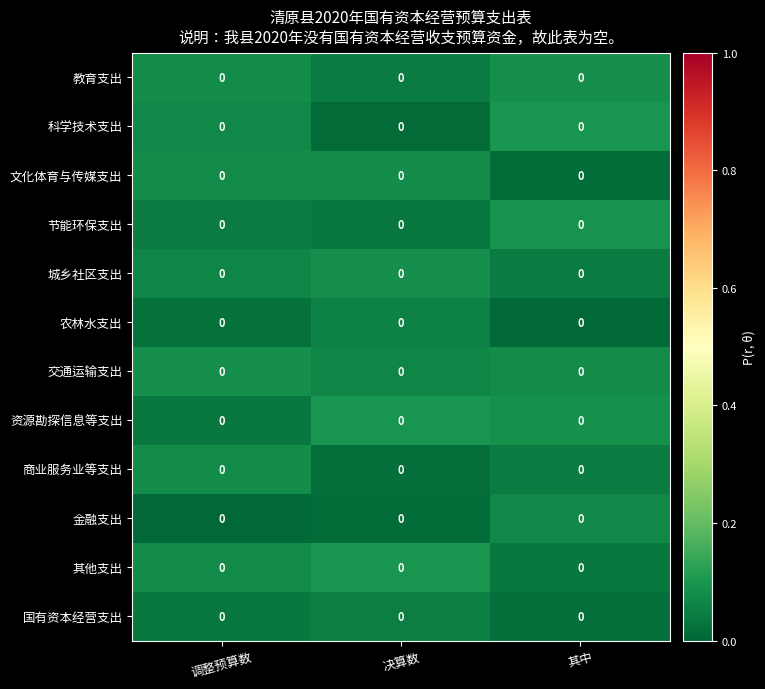

At which category is the sum across all series the highest?

其中